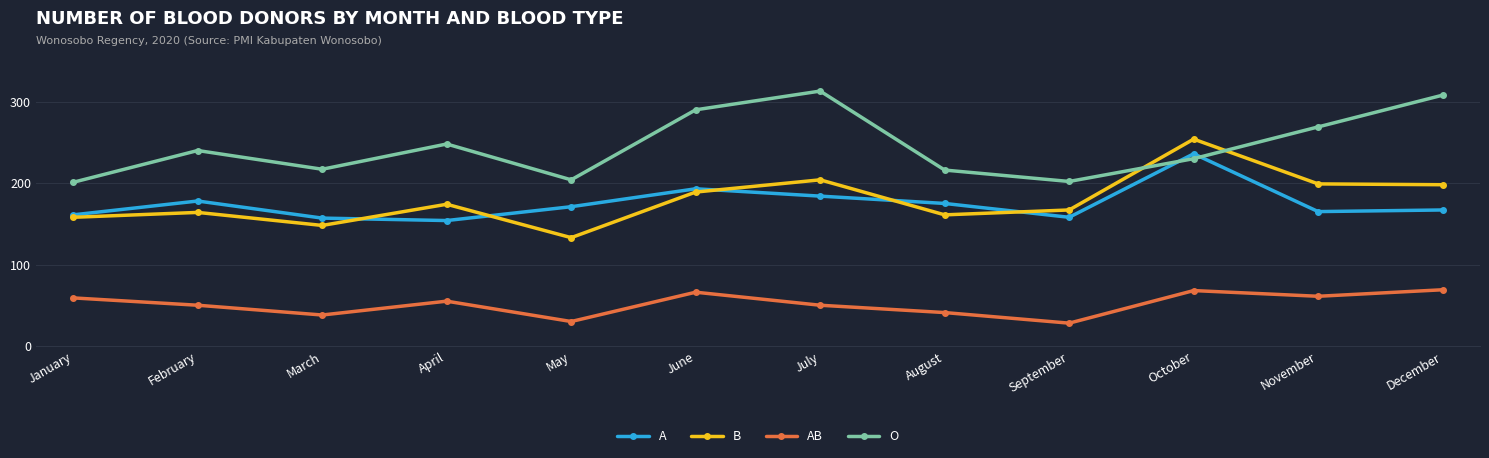

True or false: A and AB cross at least once.

False